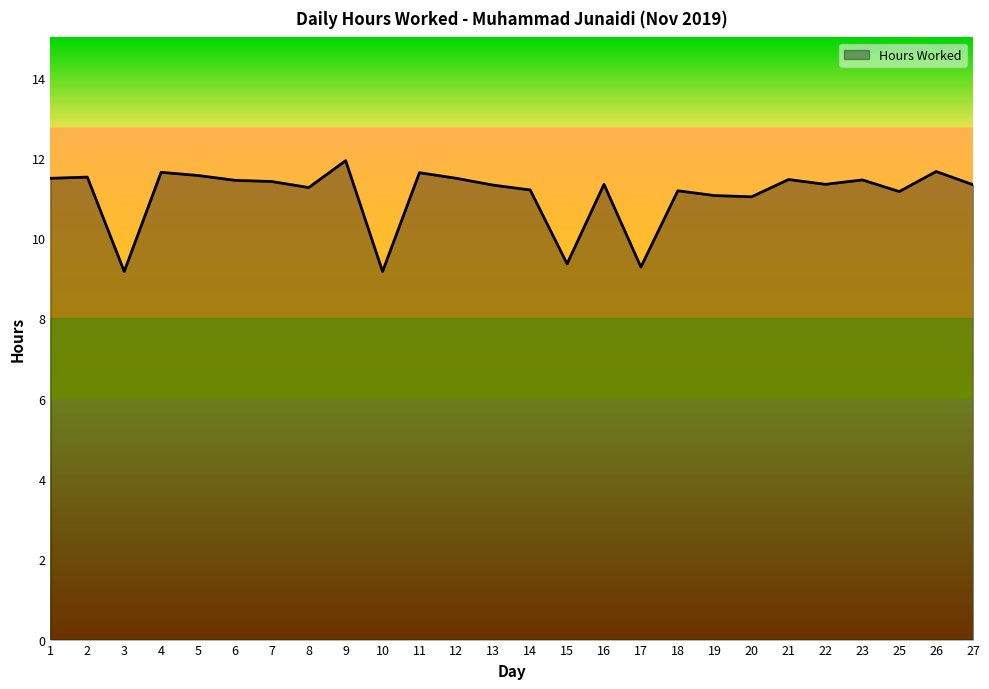

The value at 5 is 11.6. True or false?

True